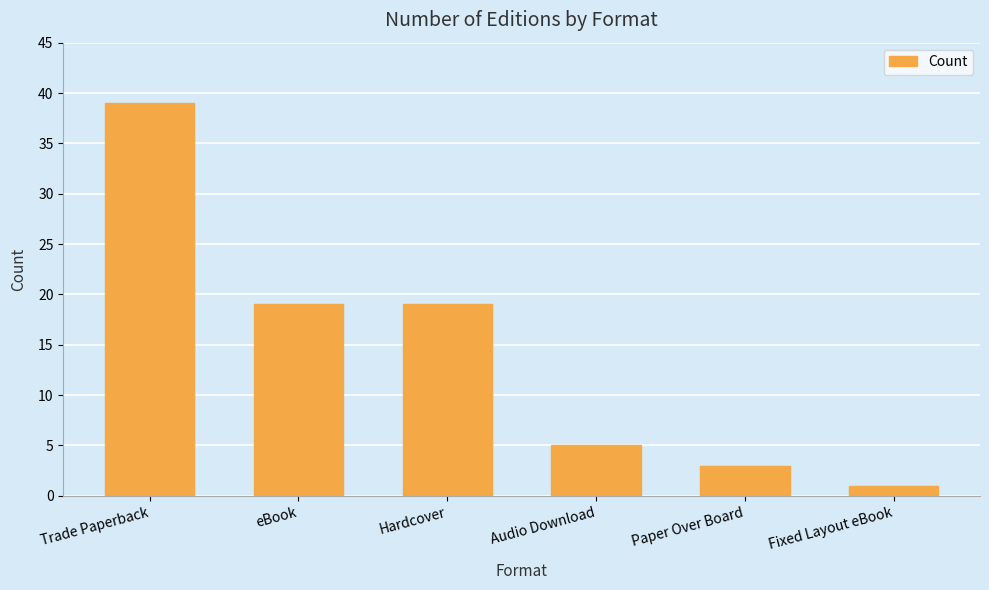

What is the label of the 2nd bar from the left?

eBook